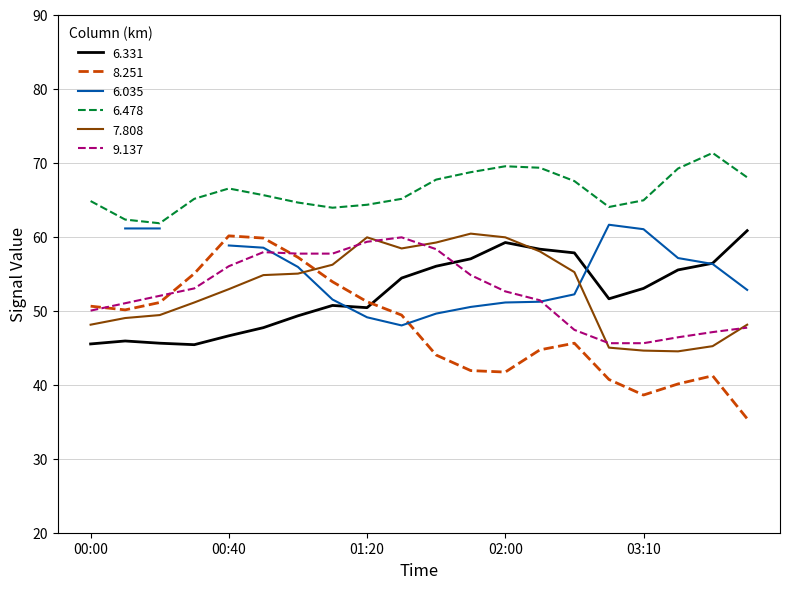

The value of 6.478 at 2005/03/10 00:20 is 103.4. True or false?

False